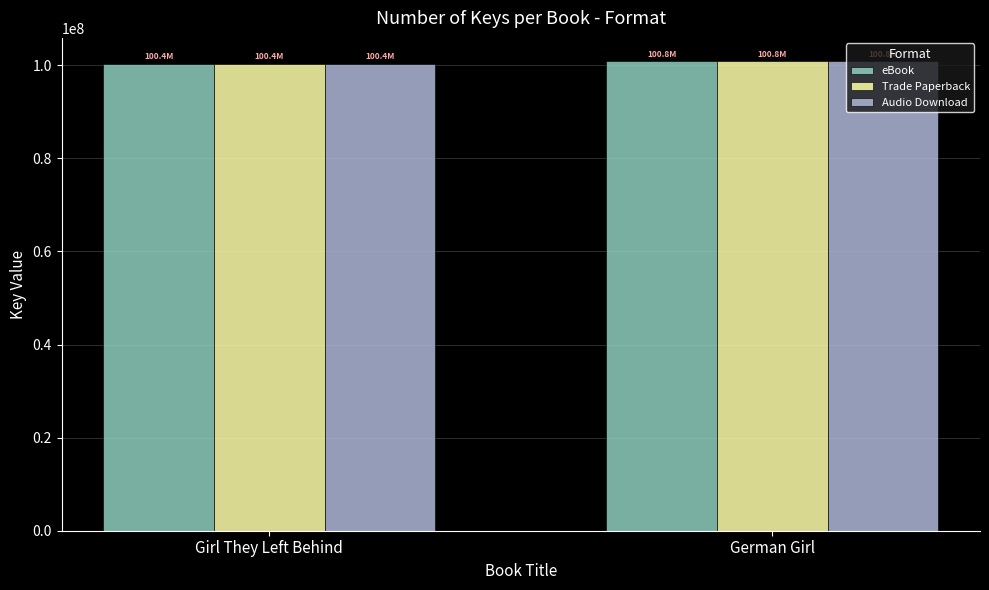

What are all the series names shown in the legend?

eBook, Trade Paperback, Audio Download